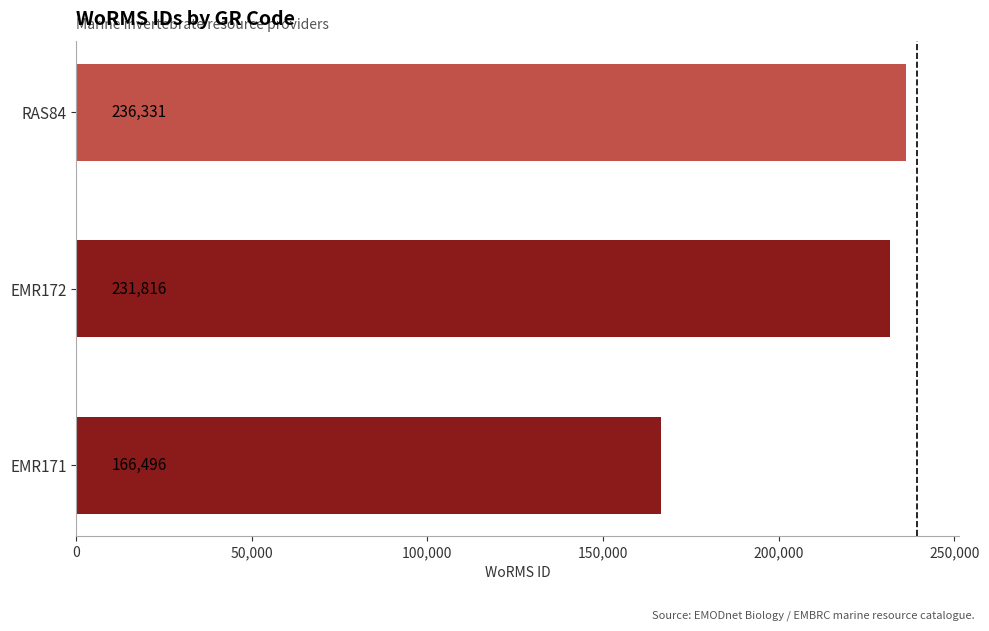

Reading bottom to top, transcribe all the data shown in this chart.

166496	231816	236331